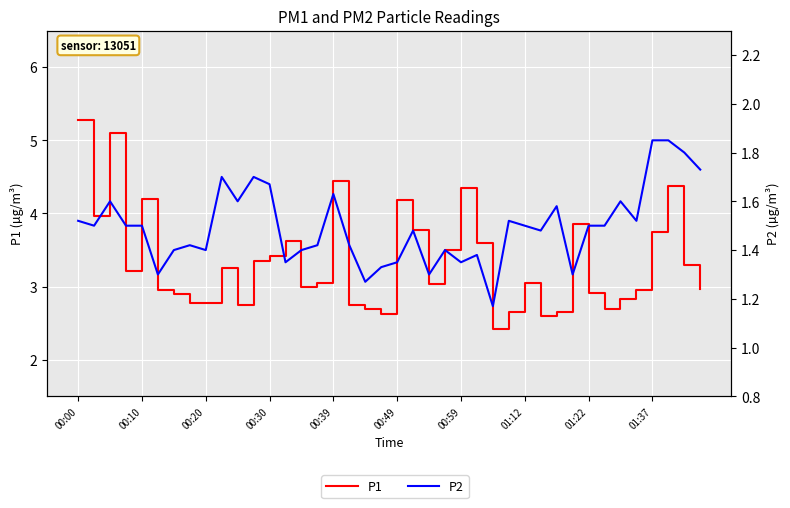

At which label does P2 reach its minimum?

26